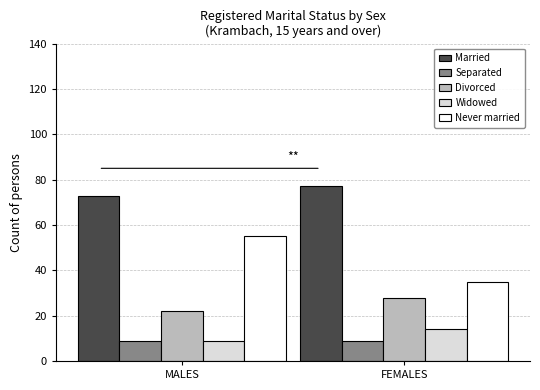

Reading left to right, what are all the values shown in this chart?

Married: 73	77
Separated: 9	9
Divorced: 22	28
Widowed: 9	14
Never married: 55	35